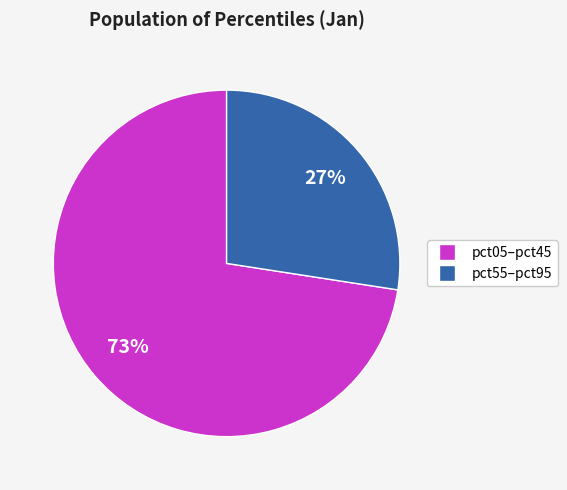

Does any single category account for the majority?

Yes